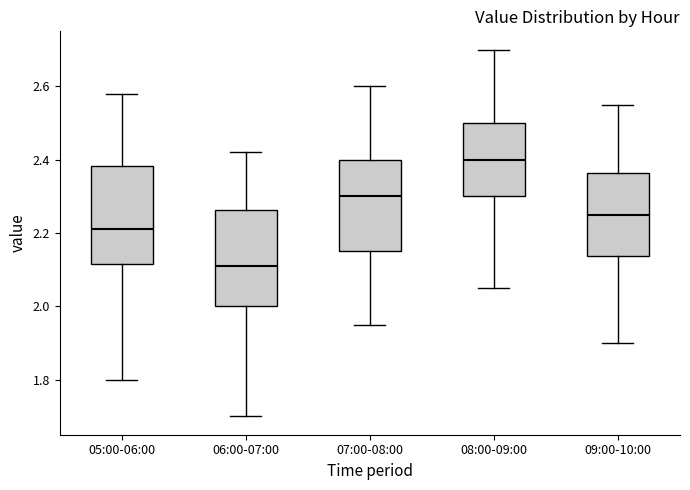

Where does the lower whisker of the box for 07:00-08:00 end on the y-axis? The values are not printed on the chart, so give them approximately, as read against the axis.

1.96